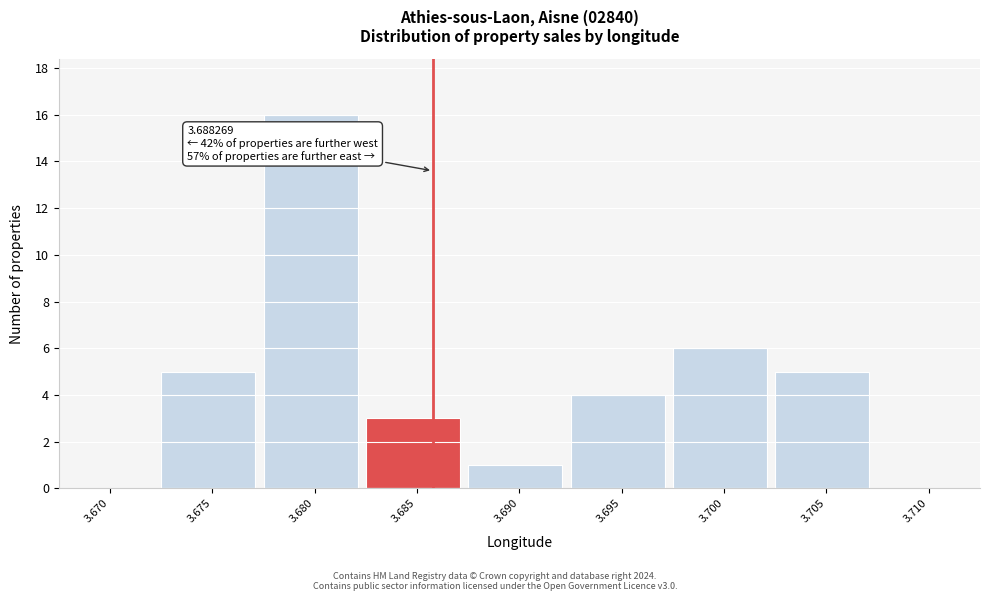

Reading right to left, extract all data points from this chart.

3.710=0	3.705=5	3.700=6	3.695=4	3.690=1	3.685=3	3.680=16	3.675=5	3.670=0